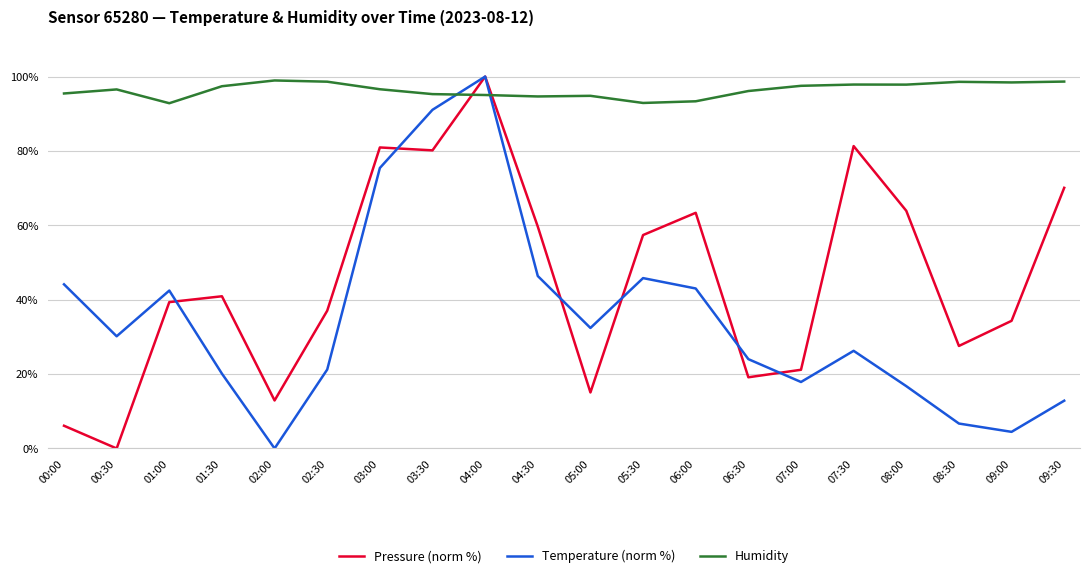

What is the total value across all series at 00:00?

145.7